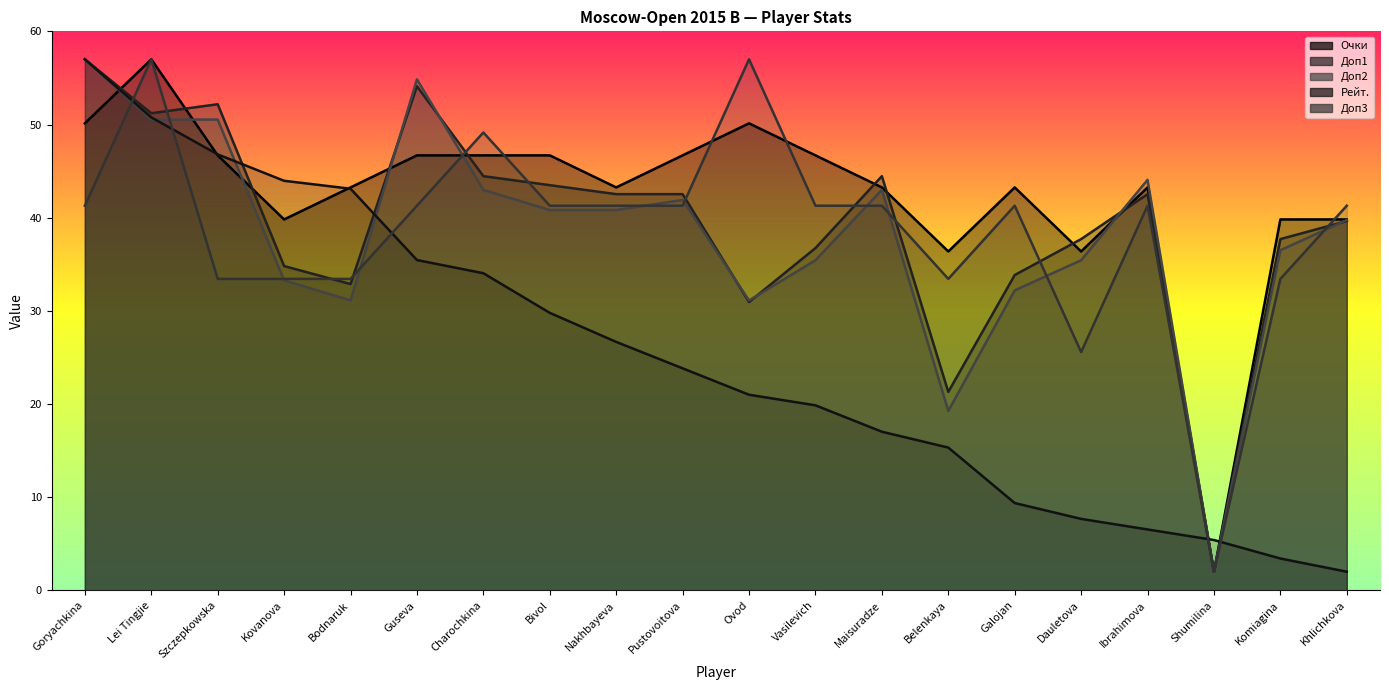

Between Charochkina and Belenkaya, which is larger?

Charochkina